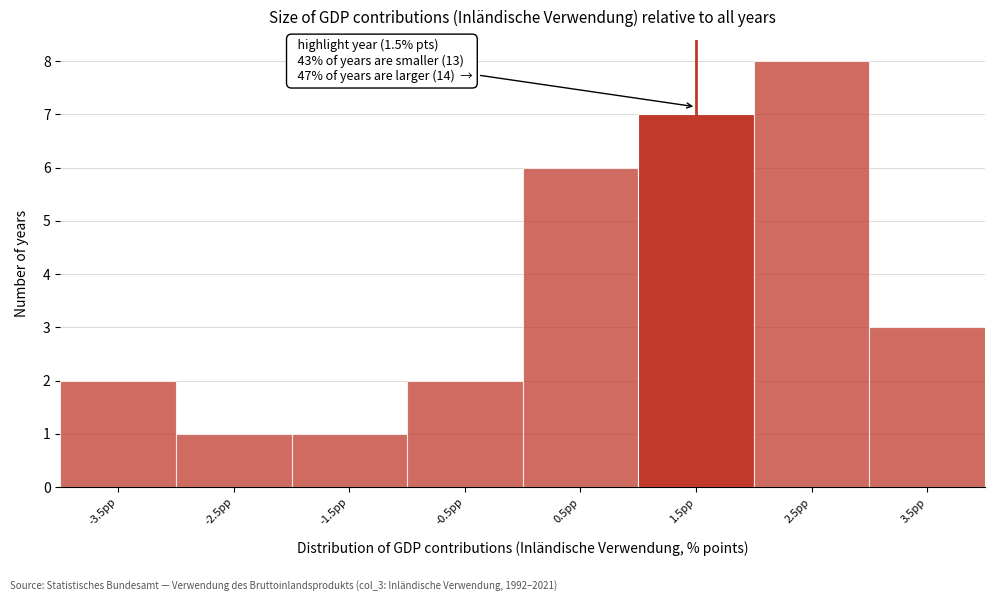

Which range on the x-axis has the tallest bar?

2 to 3